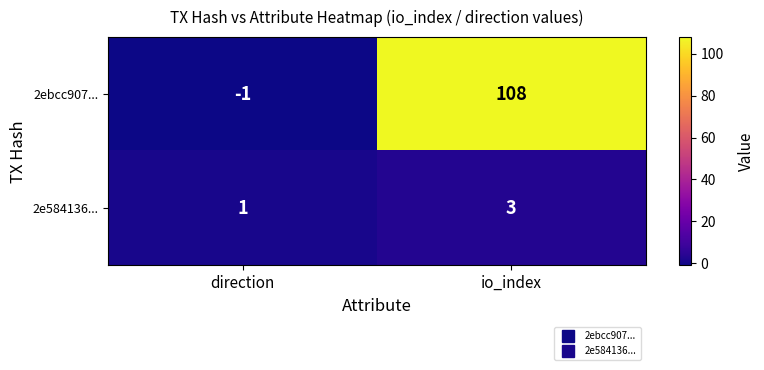

At which label is 2ebcc907... closest to 53?

direction